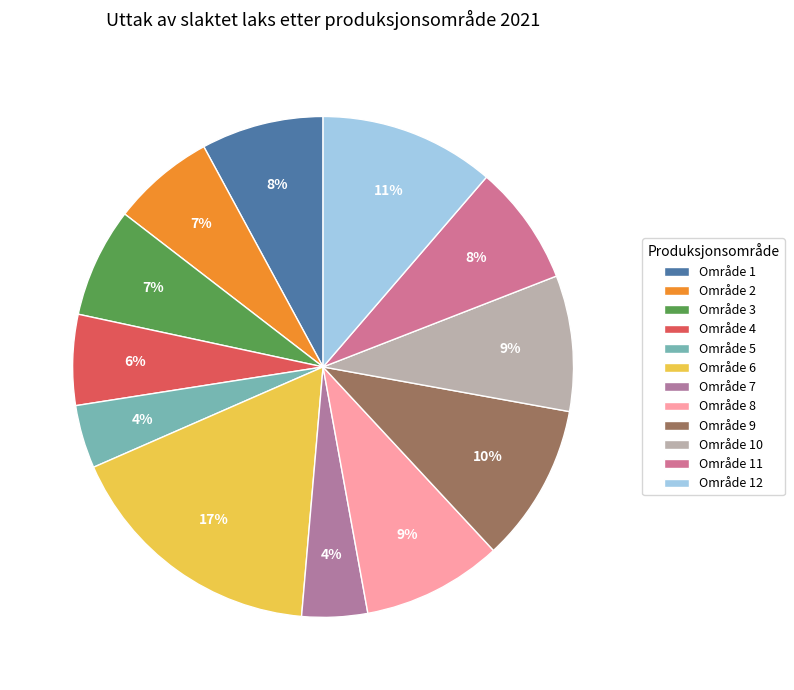

Does Område 8 represent more than half of the total?

No